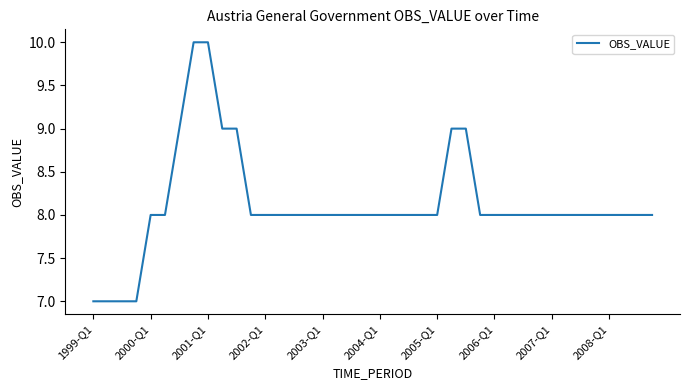

How many lines are shown in the chart?

1